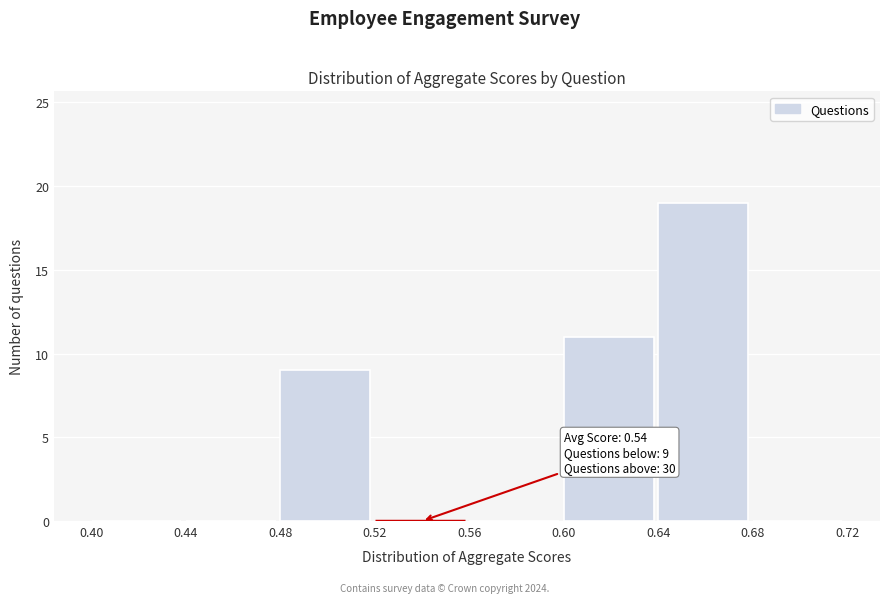

Which range on the x-axis has the tallest bar?

0.64 to 0.68